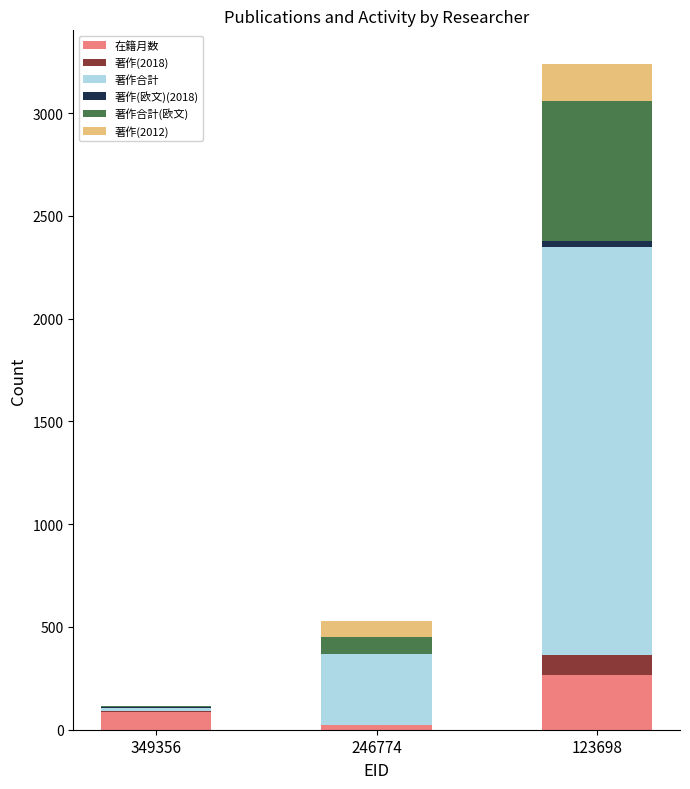

Where is 在籍月数 nearest to the value 144?

349356